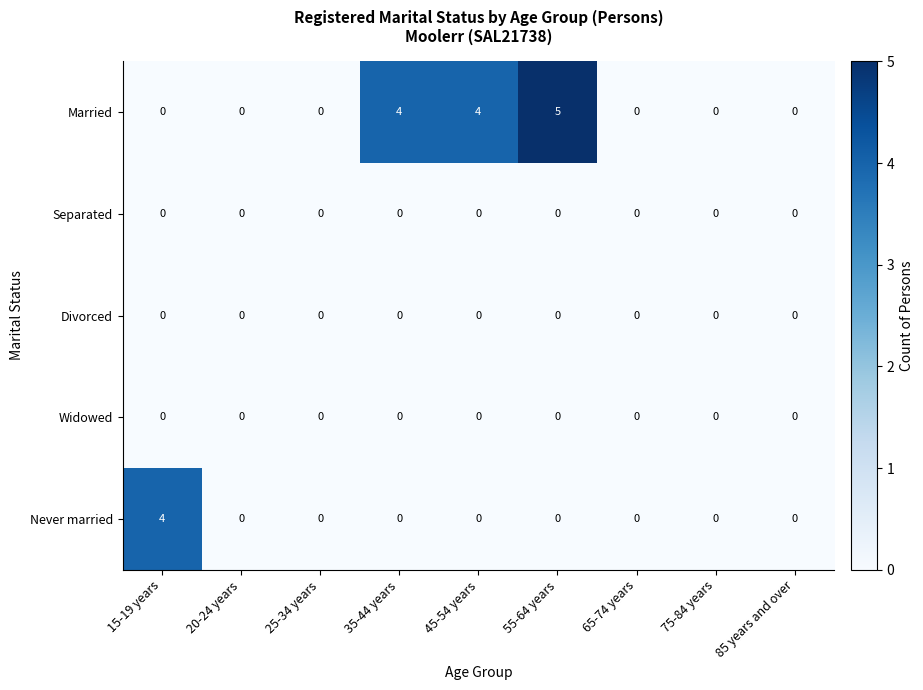

The value of Divorced at 25-34 years is 0. True or false?

True